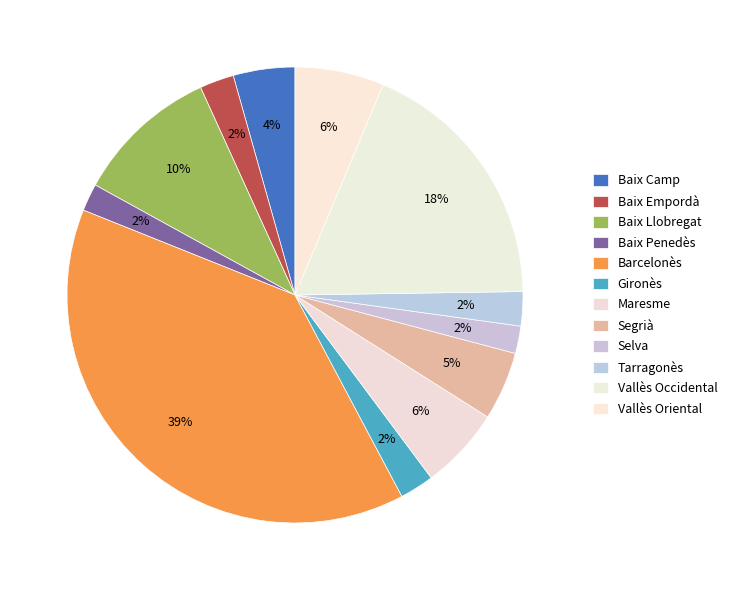

What percentage is the Vallès Oriental slice, to the nearest percent?

6%